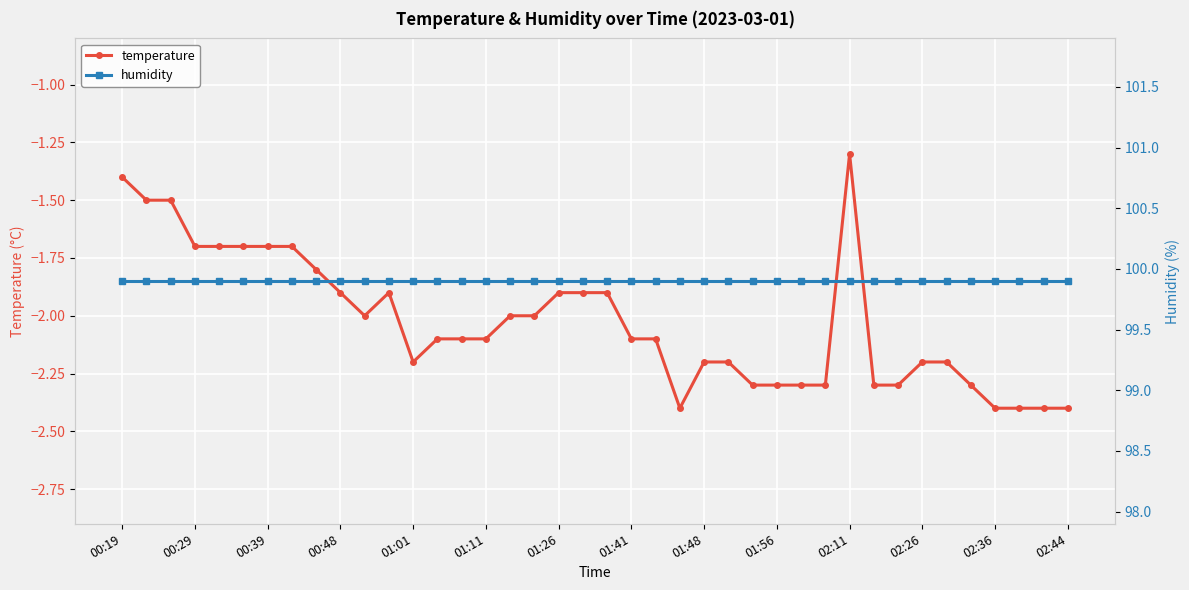

True or false: humidity and temperature intersect in this chart.

False